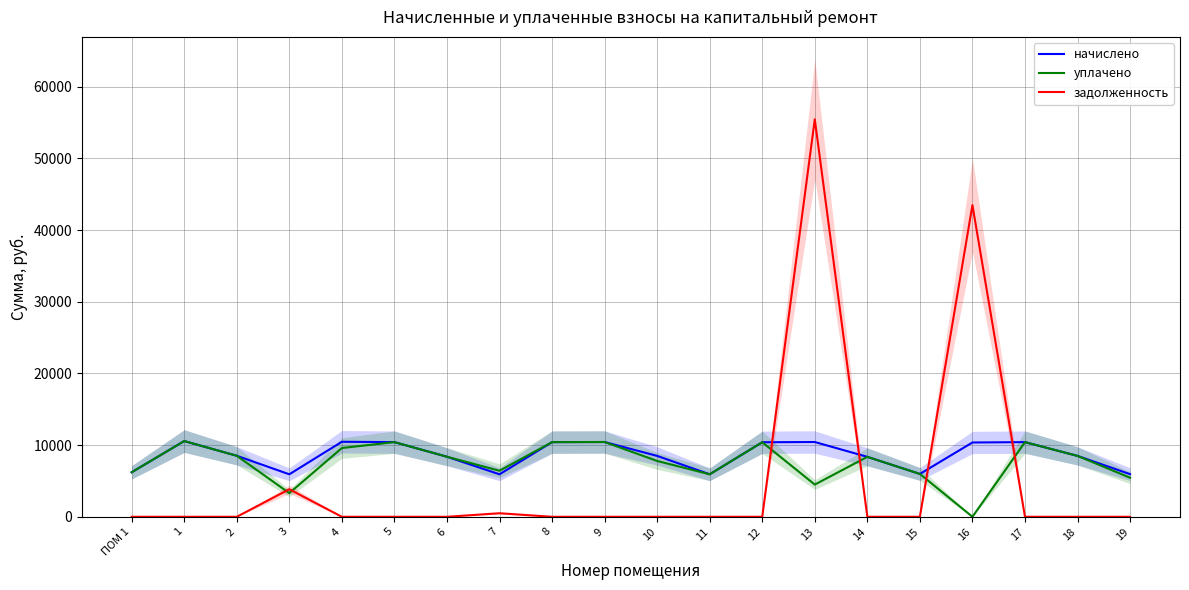

What are all the series names shown in the legend?

начислено, уплачено, задолженность